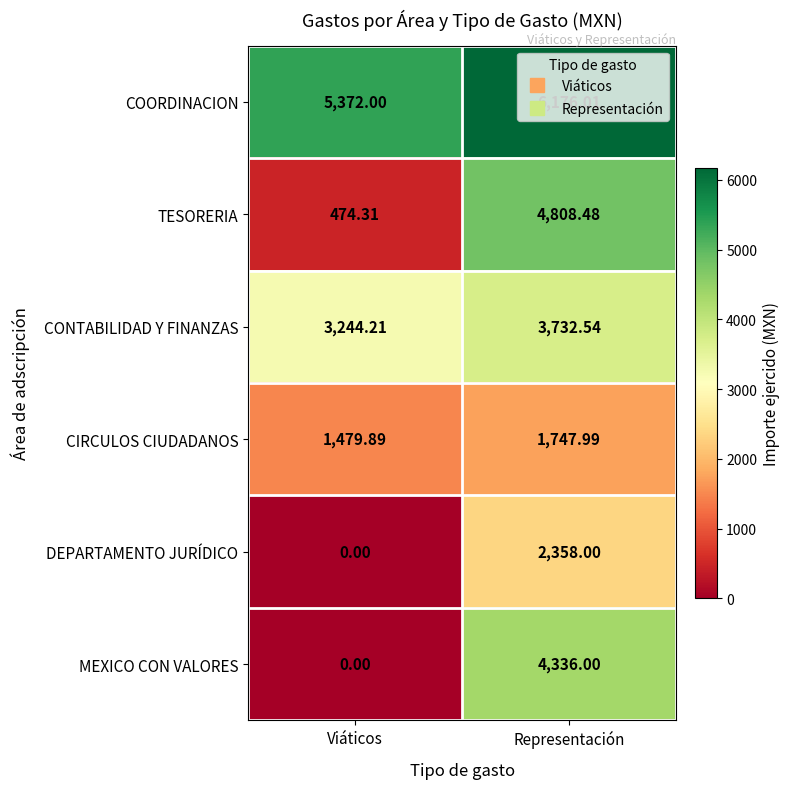

Where is TESORERIA nearest to the value 2641?

Viáticos